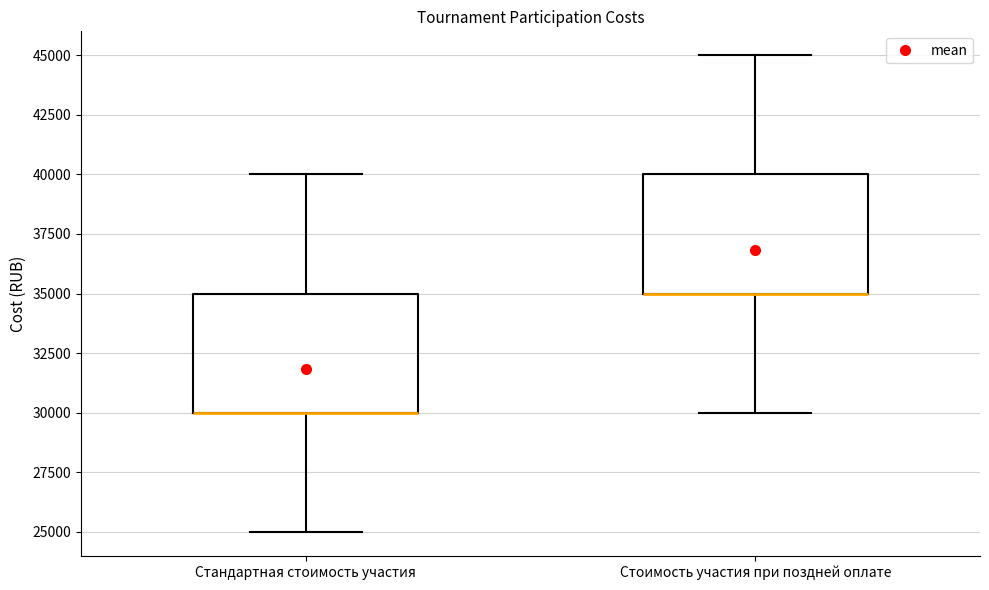

Where is the upper edge of the box for Стоимость участия при поздней оплате on the y-axis? The values are not printed on the chart, so give them approximately, as read against the axis.

40000